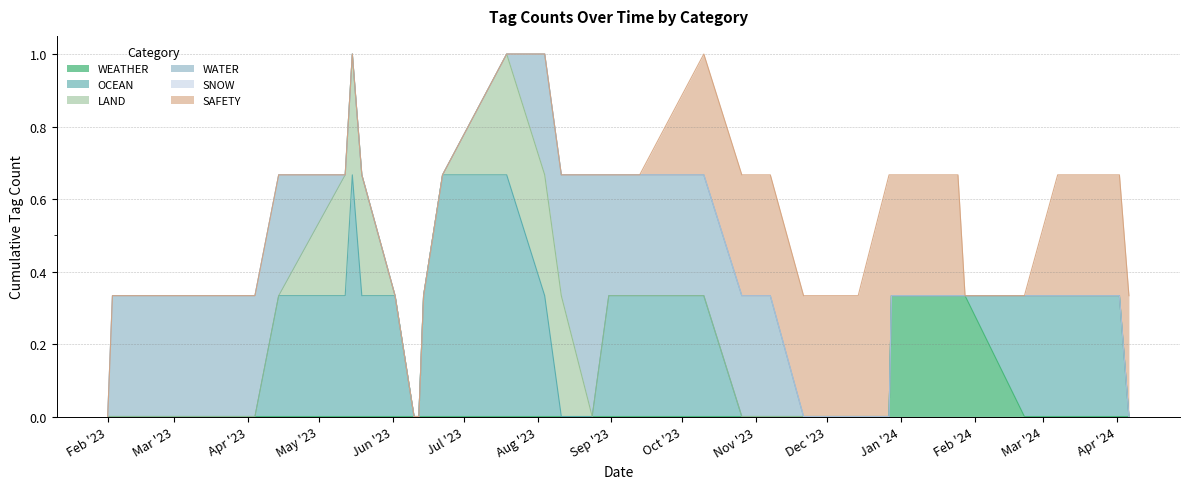

Reading right to left, list all the values displayed in this chart.

WEATHER: 0	0	0	0	0	1	0	0	0	0	0	0	0	0	0	0	0	0	0	0	0	0	0	0	0	0	0	0	0	0	0
OCEAN: 0	0	1	0	0	0	0	0	0	0	0	0	0	1	0	0	0	0	1	1	0	0	0	0	1	0	1	0	0	0	0
LAND: 0	0	0	0	0	0	0	0	0	0	0	0	0	0	0	0	0	1	0	0	0	0	0	0	0	1	0	0	0	0	0
WATER: 0	0	0	0	0	0	0	0	0	0	0	1	0	0	1	0	1	0	0	0	0	0	0	0	0	0	0	0	1	0	0
SNOW: 0	0	0	0	0	0	0	0	0	0	0	0	0	0	0	0	0	0	0	0	0	0	0	0	0	0	0	0	0	0	0
SAFETY: 0	1	0	0	0	0	1	0	1	0	0	1	0	0	0	0	0	0	0	0	0	0	0	0	0	0	0	0	0	0	0